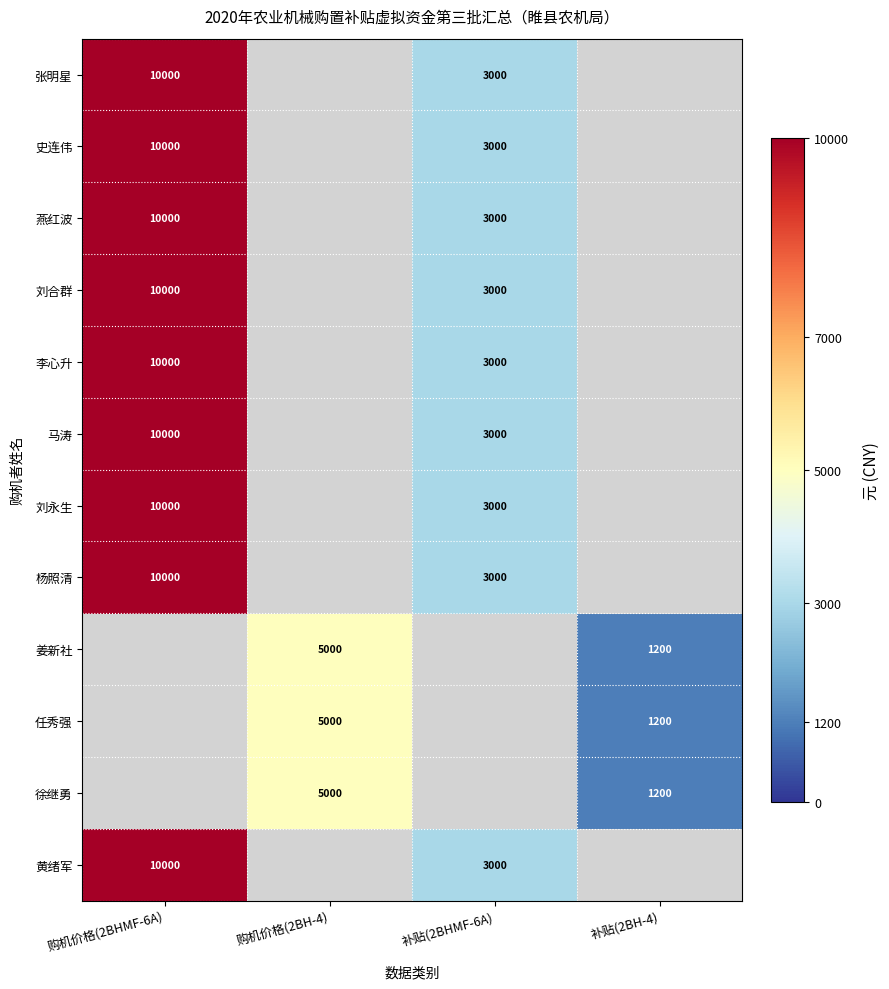

Is it true that 姜新社 equals 5000 at 购机价格(2BH-4)?

True